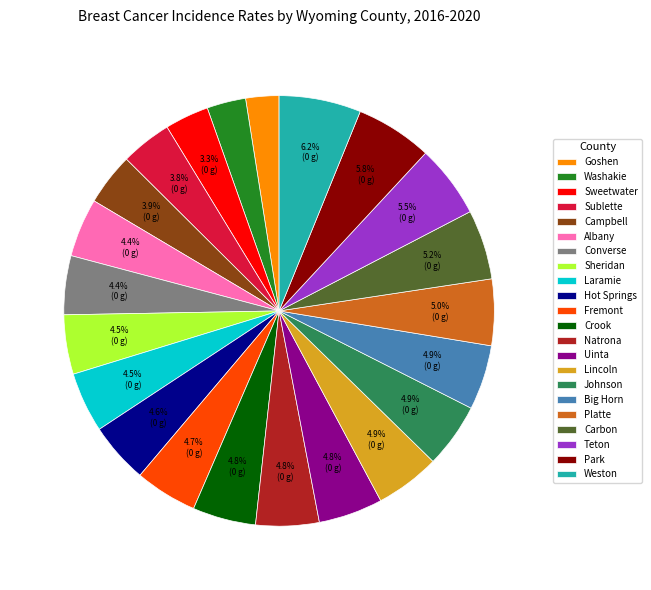

Does any single category account for the majority?

No